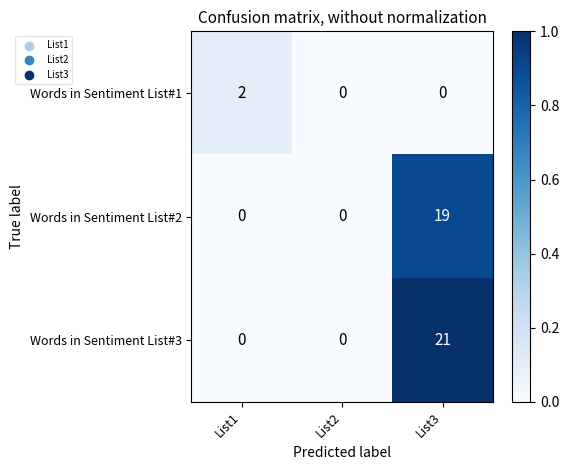

The value of Words in Sentiment List#3 at List3 is 12. True or false?

False